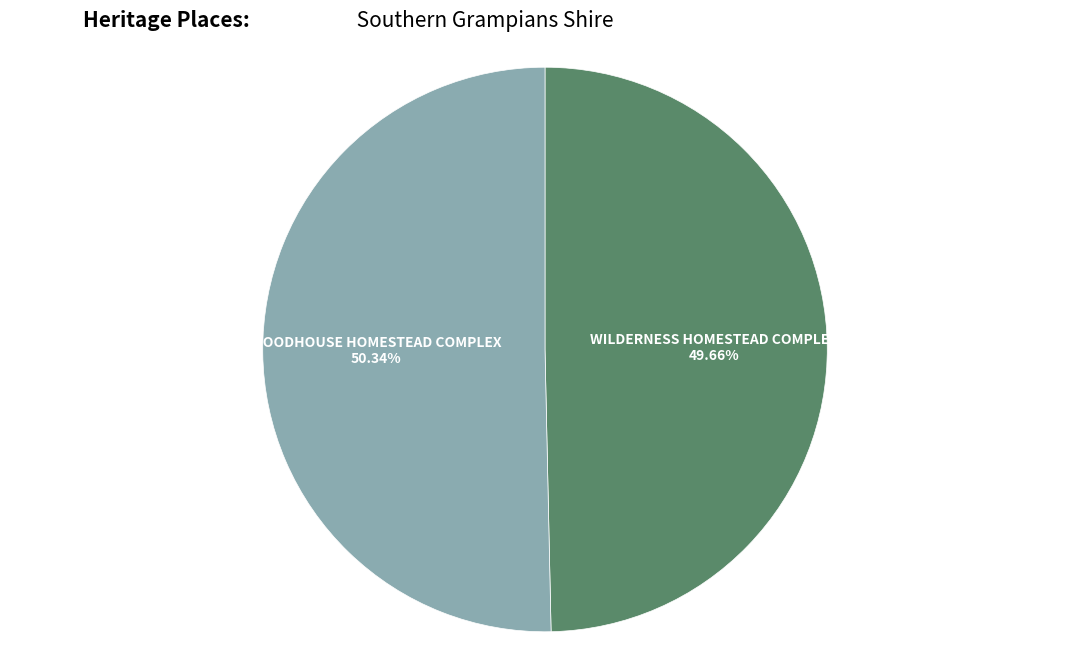

Which category accounts for the majority?

WOODHOUSE HOMESTEAD COMPLEX